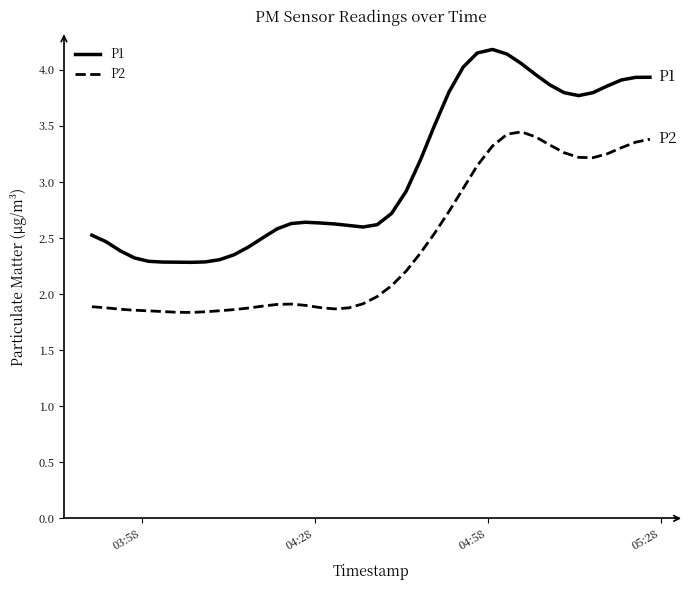

What is the difference between the maximum and minimum values in the P2 series?

1.6